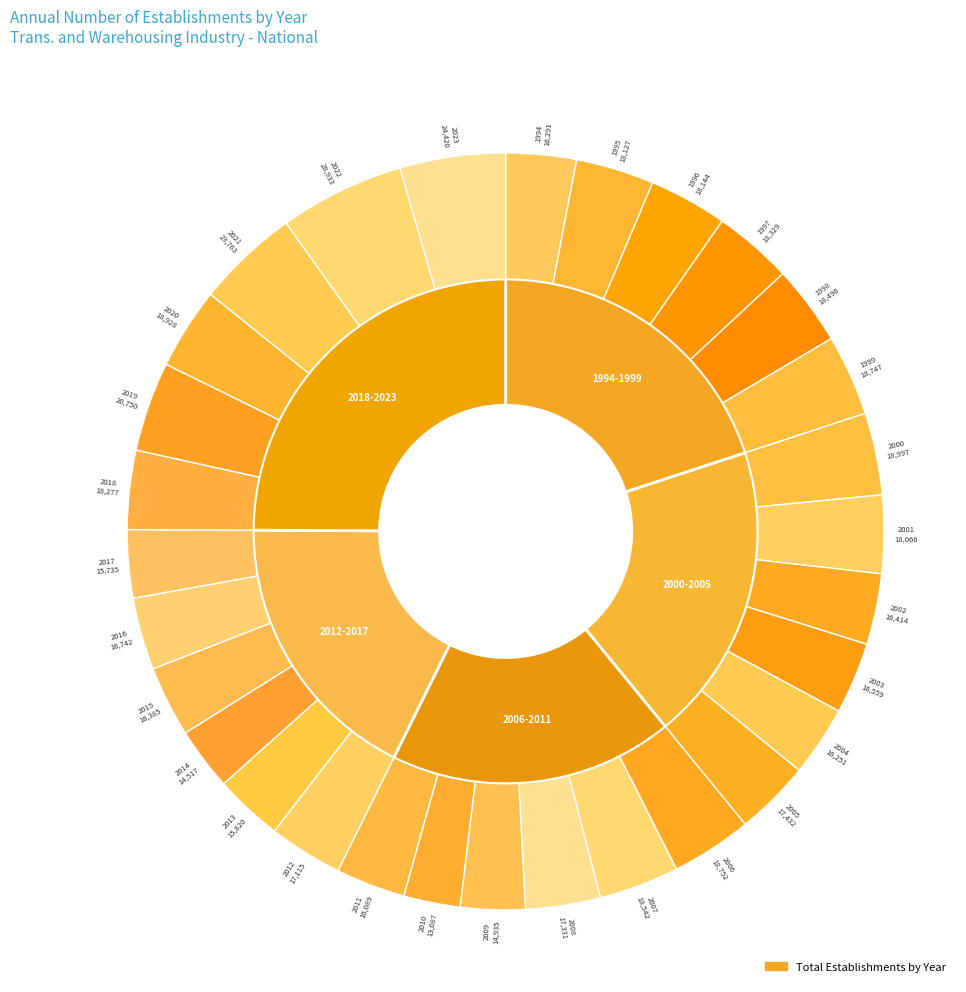

Rank the categories by value from highest to lowest.

2022, 2023, 2021, 2019, 2000, 2020, 2006, 1999, 2007, 1998, 1997, 2018, 1996, 1995, 2001, 2005, 2008, 2012, 2016, 2003, 2002, 2015, 1994, 2004, 2011, 2013, 2017, 2009, 2014, 2010